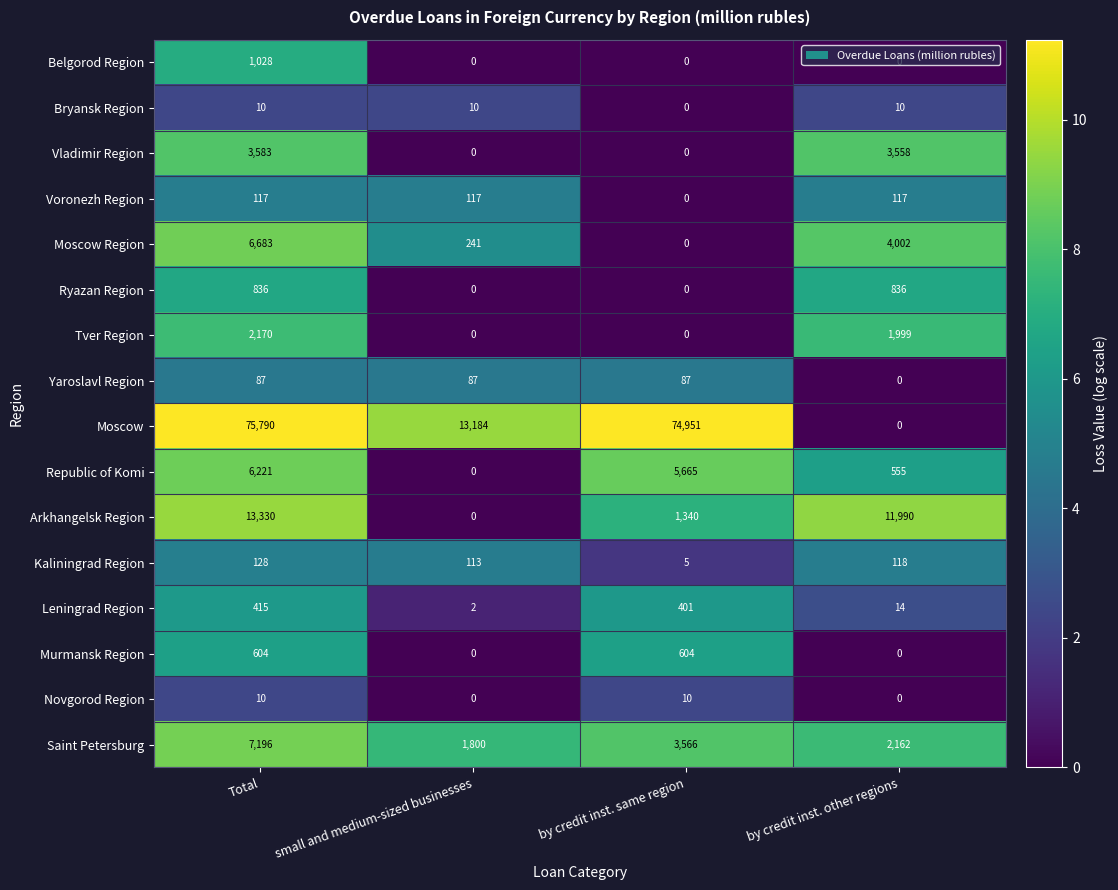

What is the difference between the maximum and minimum values in the Kaliningrad Region series?

123